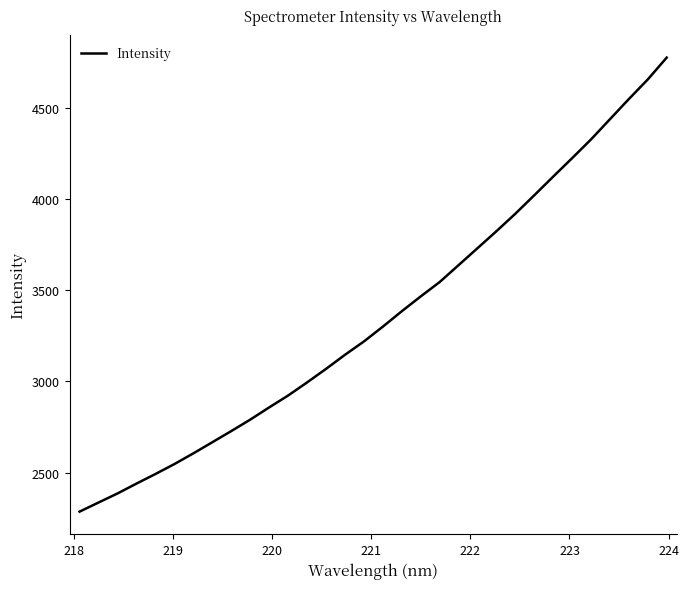

What is the maximum value shown in the chart?

4774.3